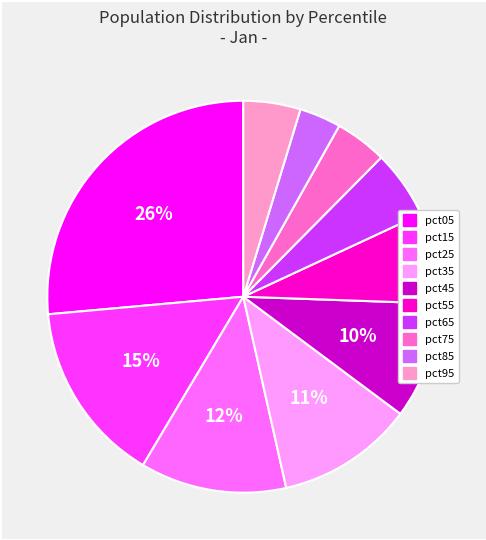

True or false: pct05 accounts for 19% of the total.

False